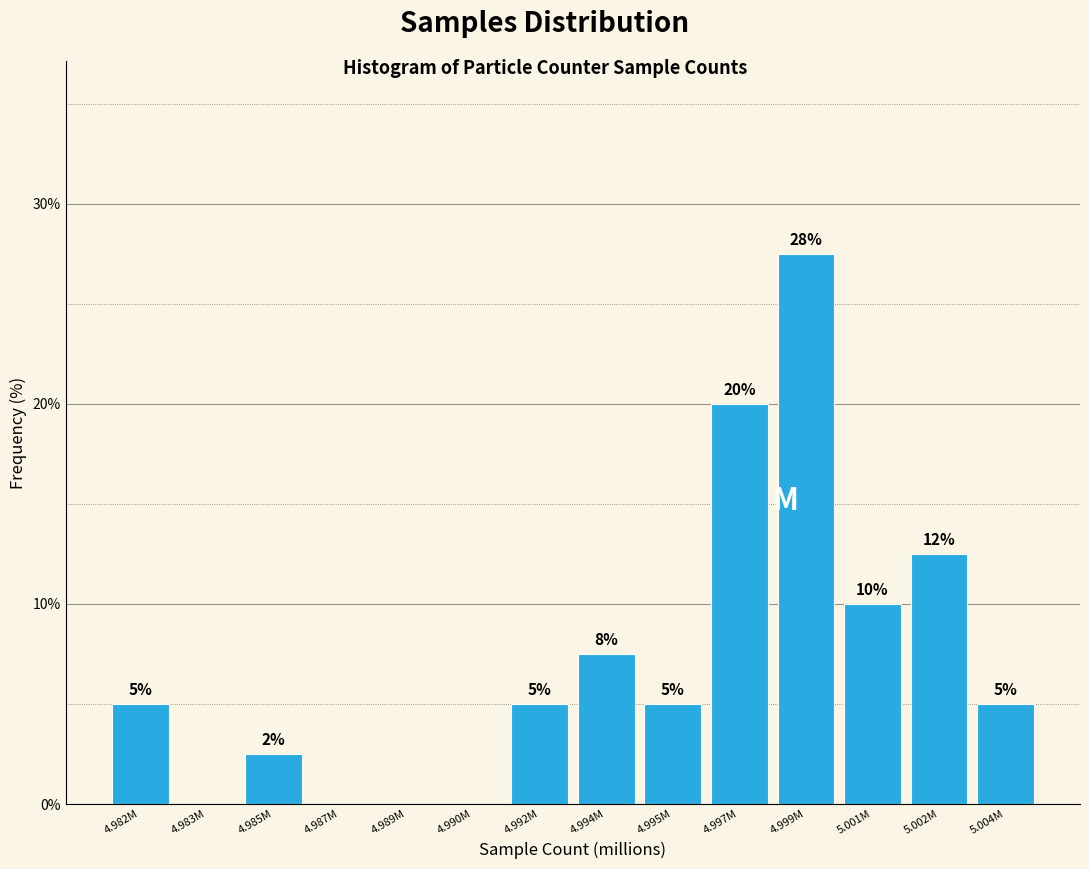

At which label is the value closest to 13?

5.002M